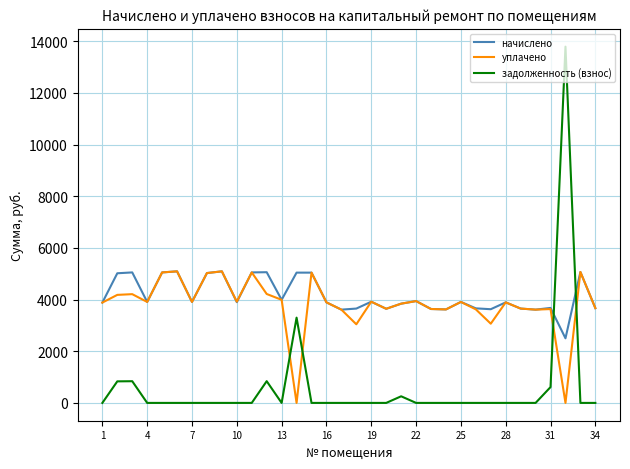

Does the chart display data point markers on the line(s)?

No